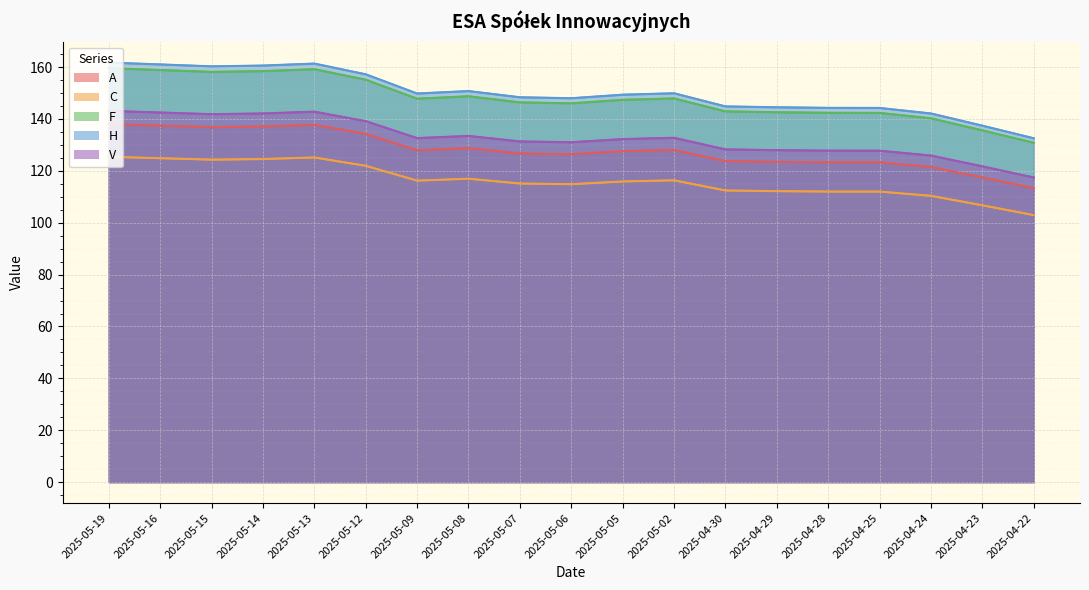

Does the chart display data point markers on the line(s)?

No